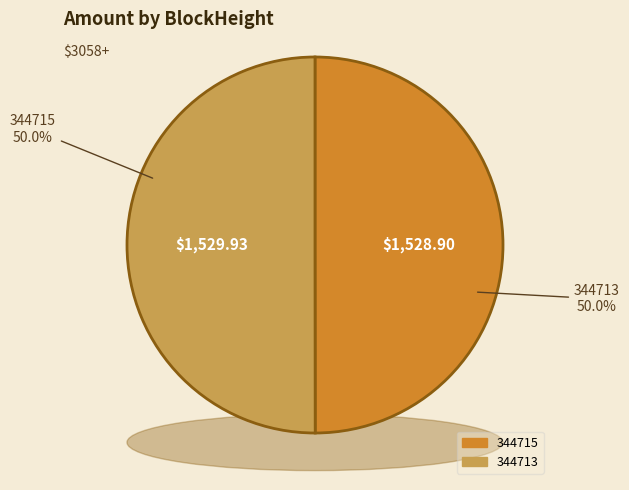

Is the sum of 344715 and 344713 greater than half?

Yes